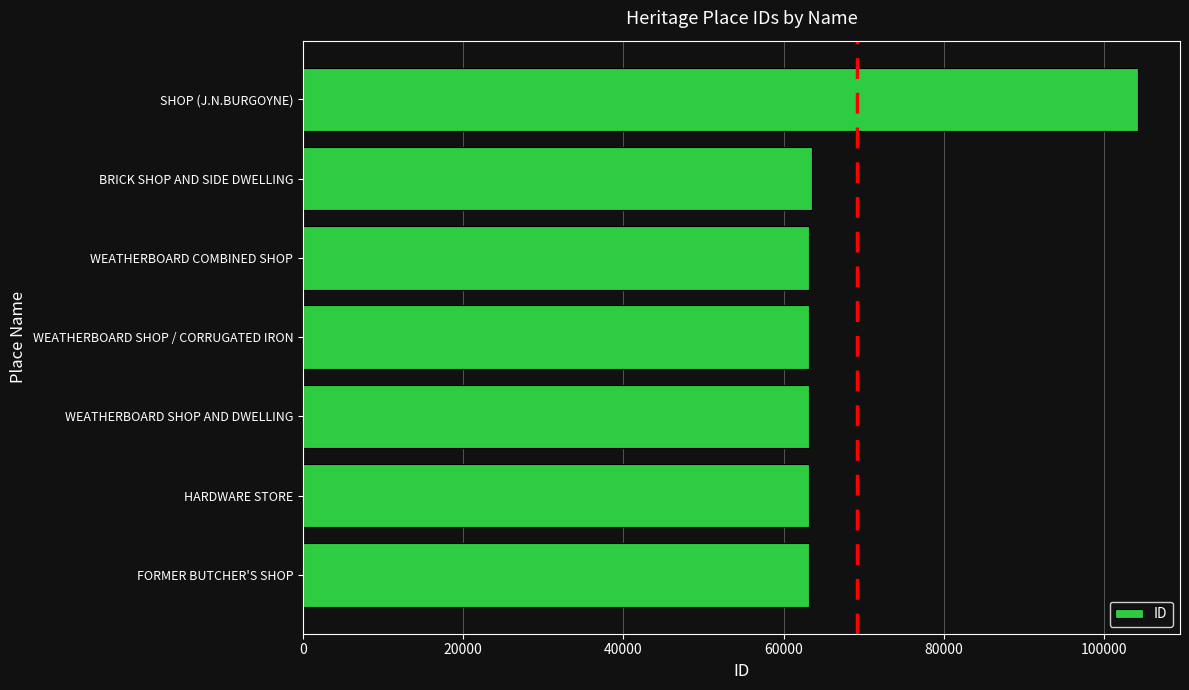

What is the difference between the maximum and minimum values?

41045